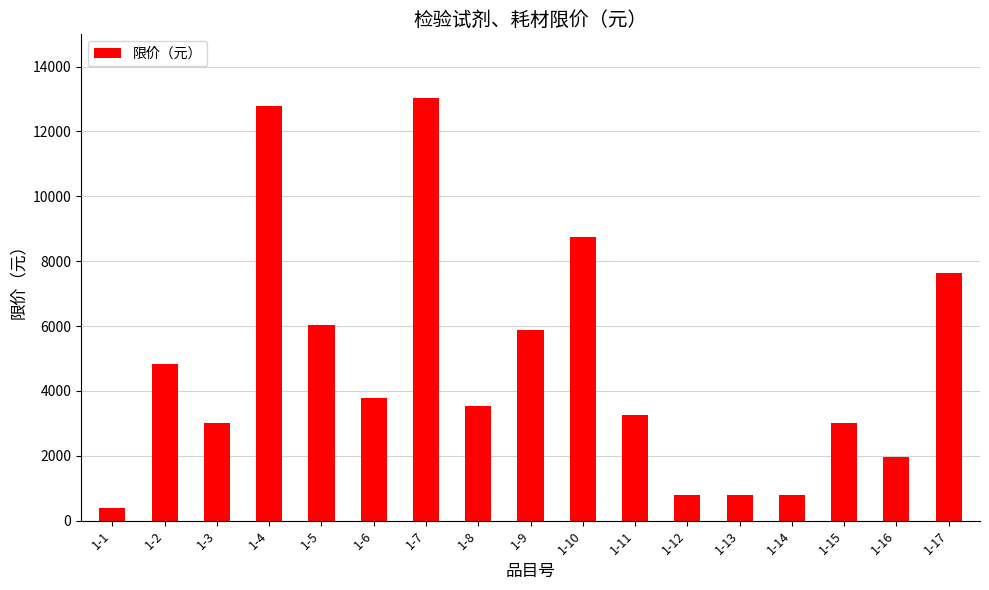

Is it true that the value at 1-12 is 210?

False